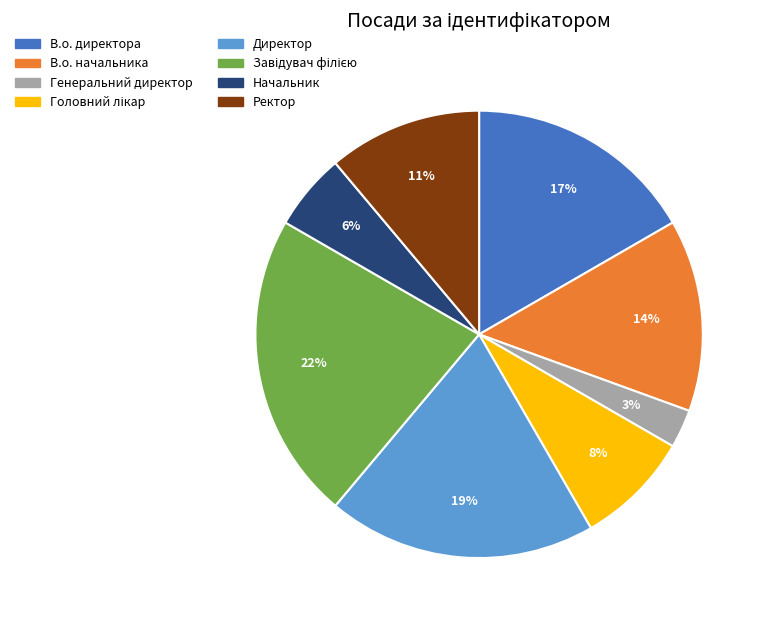

What is the ratio of the value at В.о. директора to the value at Директор?

0.9